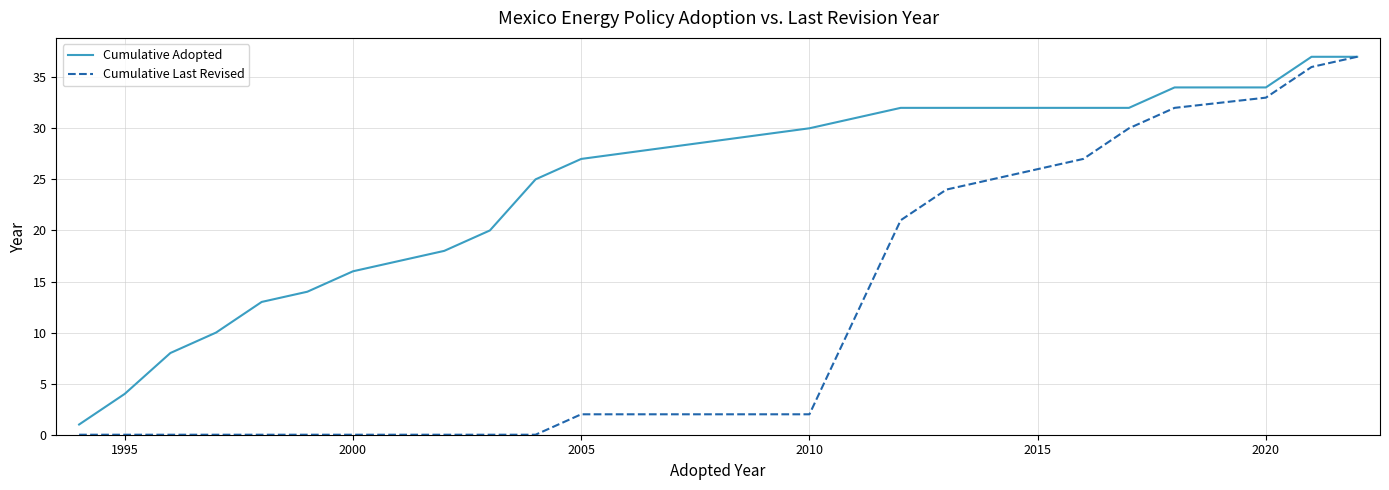

What is the highest value of the Cumulative Last Revised series?

37